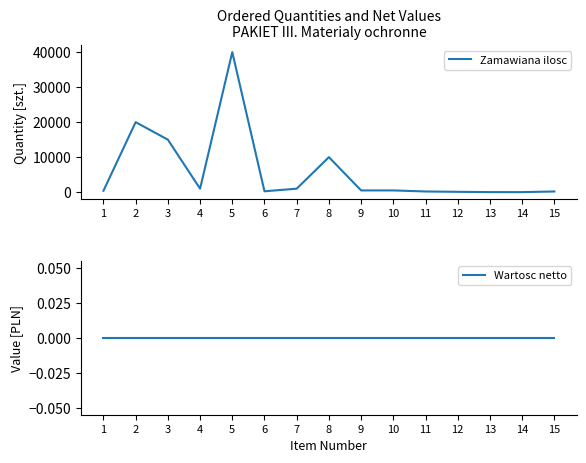

True or false: Wartosc netto has more than 0 points higher than both neighbors.

False